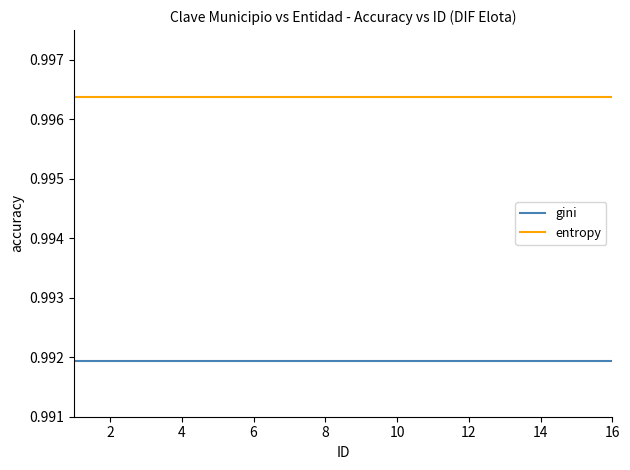

At 14, list the series in order from largest to smallest.

entropy, gini